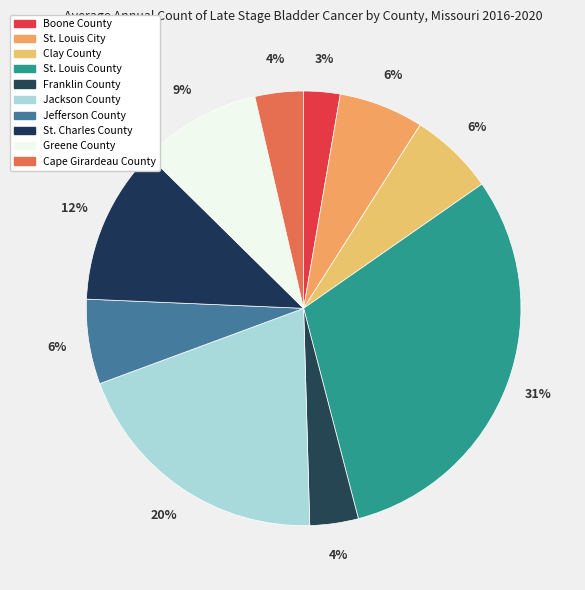

What is the largest slice in the pie chart?

St. Louis County